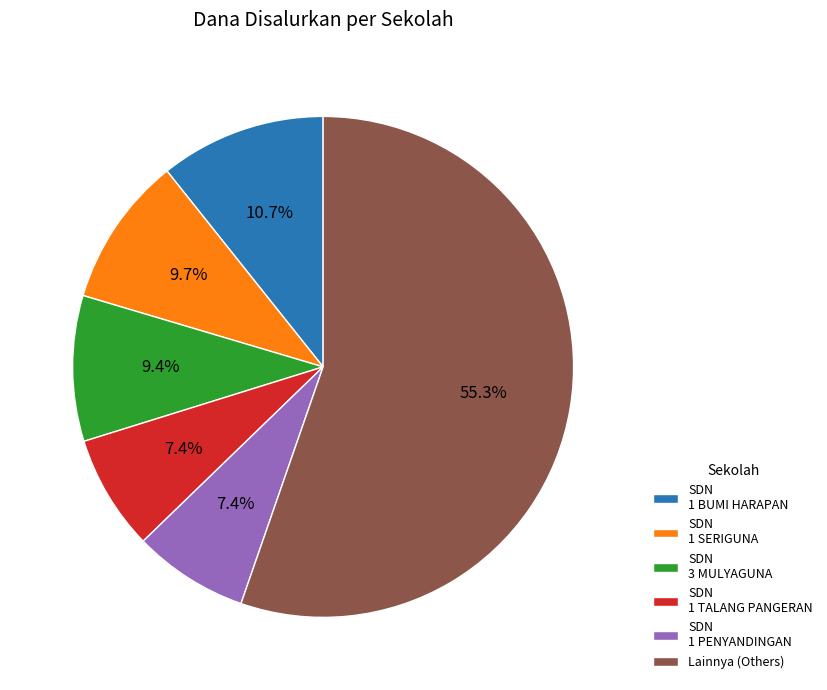

How many slices are in this pie chart?

6